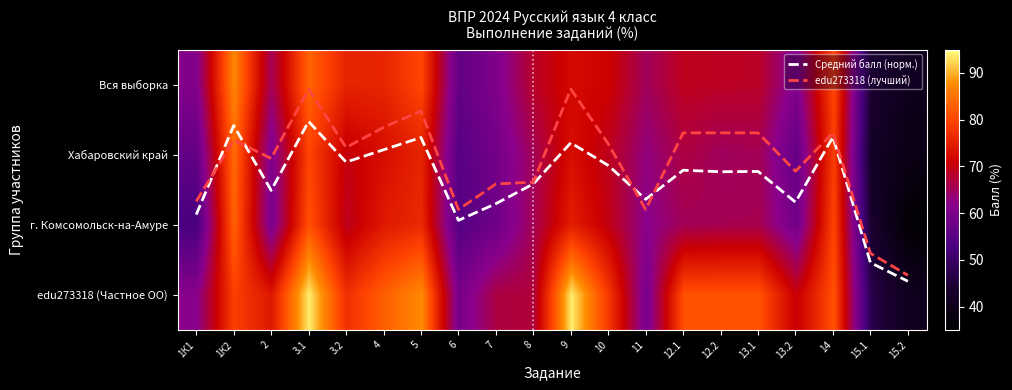

Which has a higher value, 12.1 or 12.2?

12.2